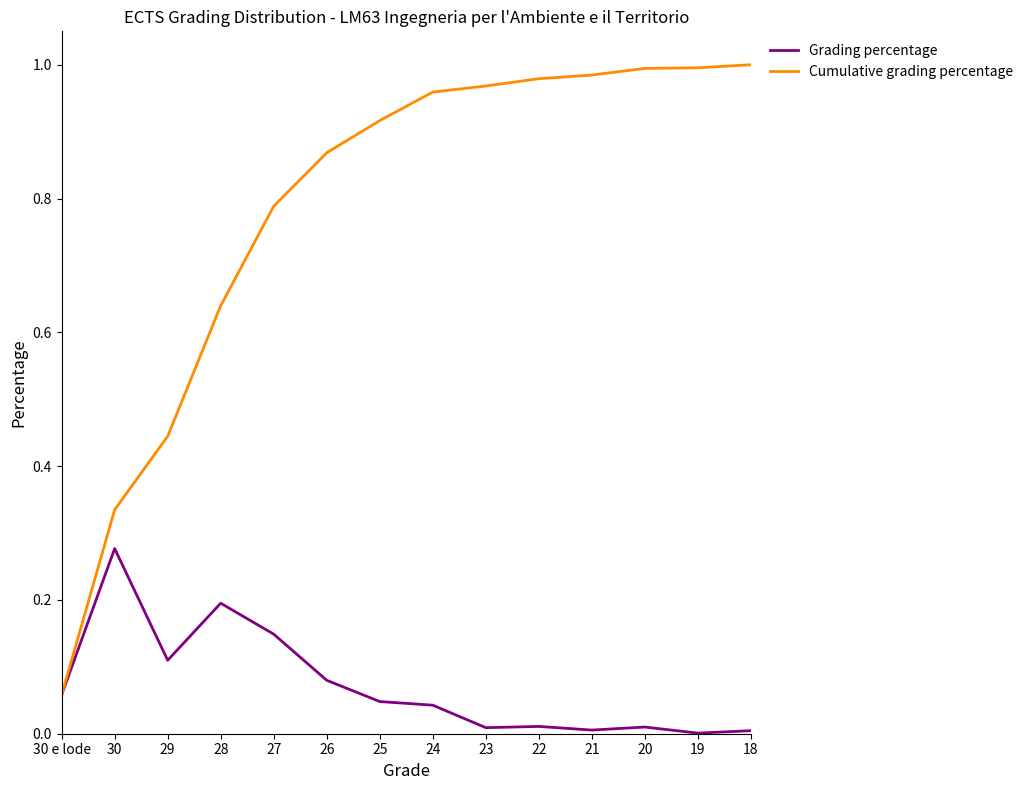

At how many categories does at least one series exceed 0?

14